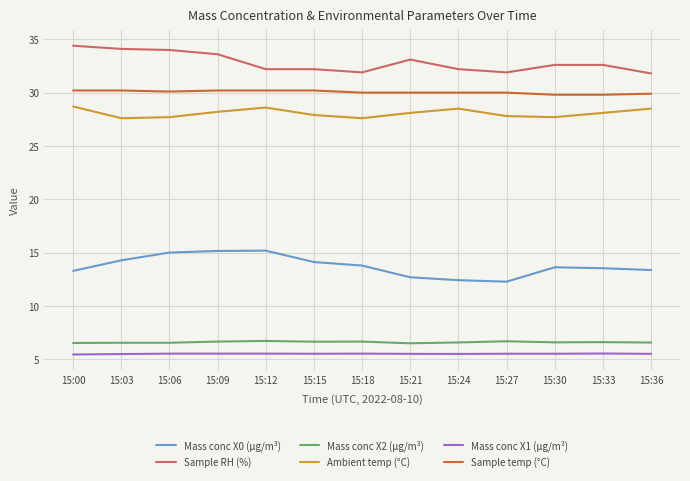

True or false: Sample RH (%) and Sample temp (°C) cross at least once.

False